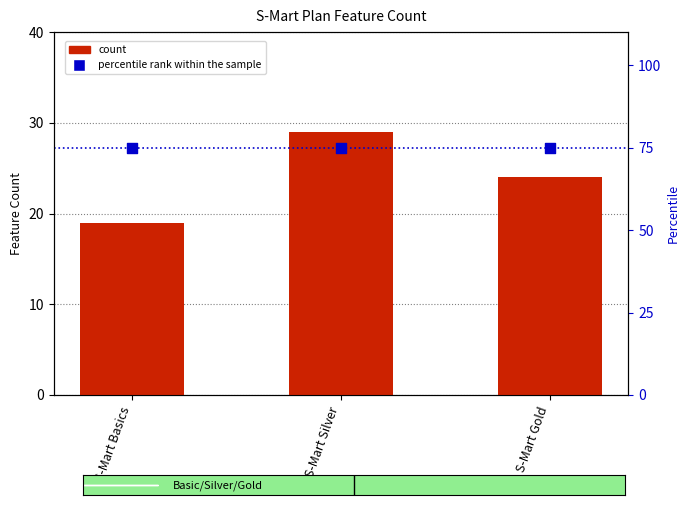

Is the value of percentile rank within the sample at S-Mart Gold greater than the value of count at S-Mart Gold?

Yes